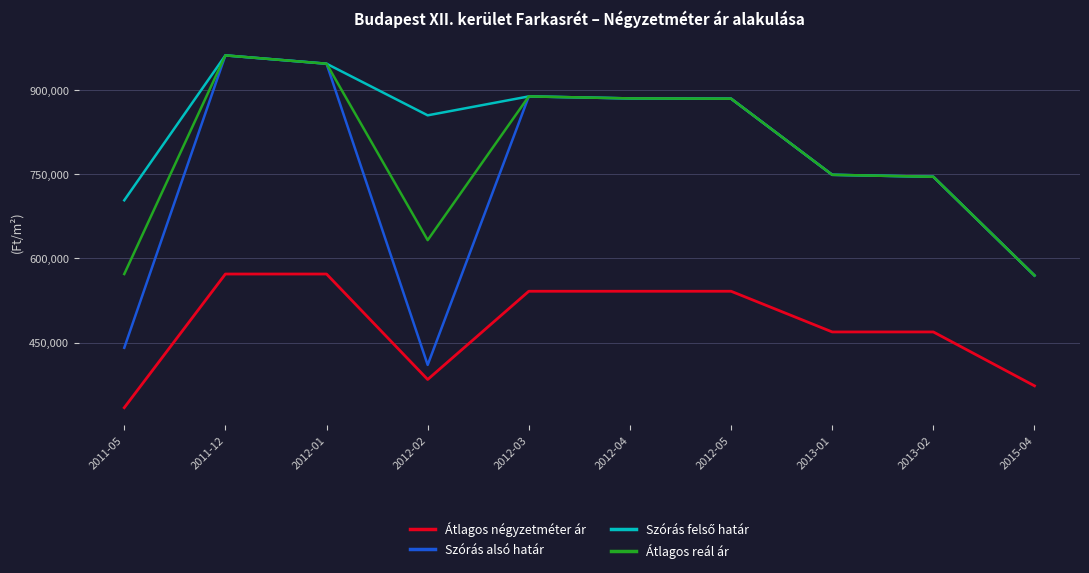

Where does the Átlagos reál ár series first go above 885016?

2011-12